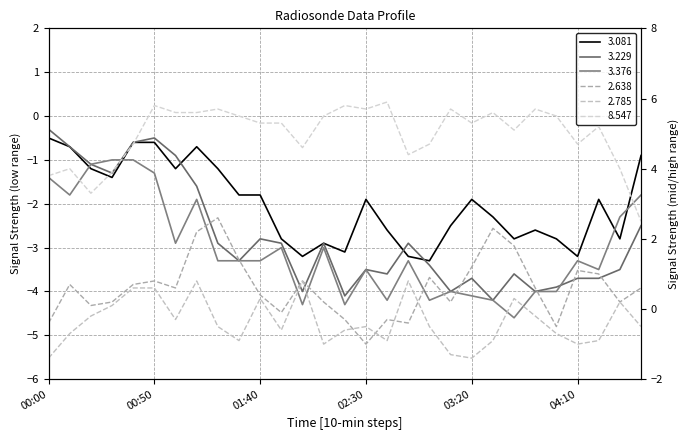

Is the value of 8.547 at 01:40 greater than the value of 3.229 at 00:10?

Yes